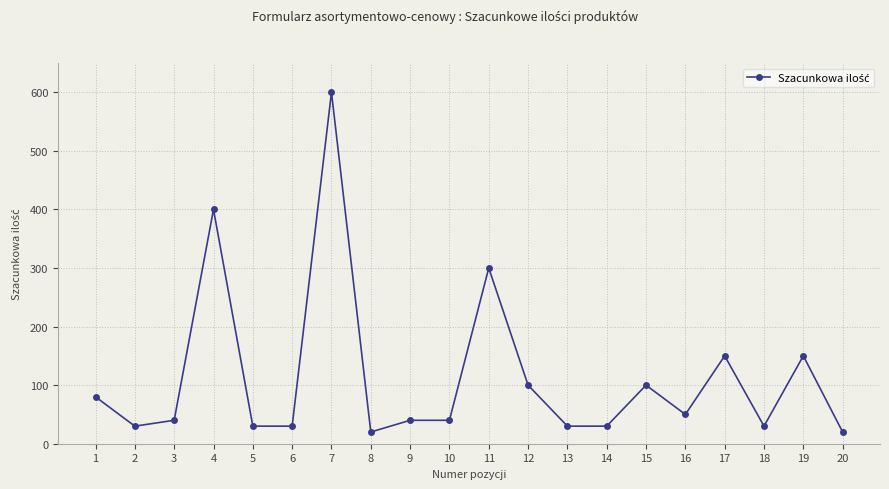

True or false: the data has more than 2 interior local peaks.

True